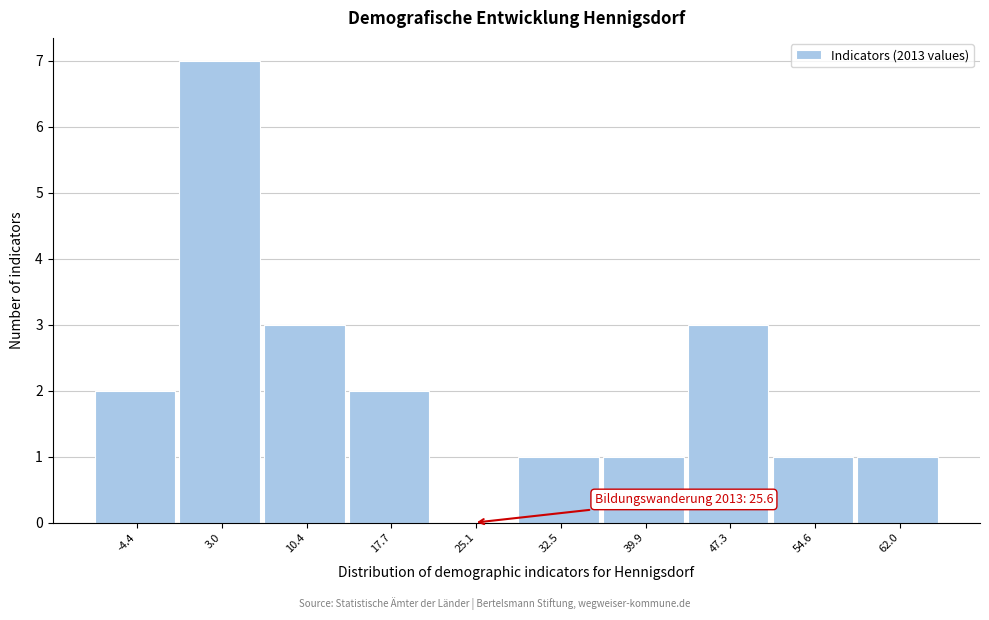

Reading left to right, what are all the values shown in this chart?

-4.4=2	3.0=7	10.4=3	17.7=2	25.1=0	32.5=1	39.9=1	47.3=3	54.6=1	62.0=1